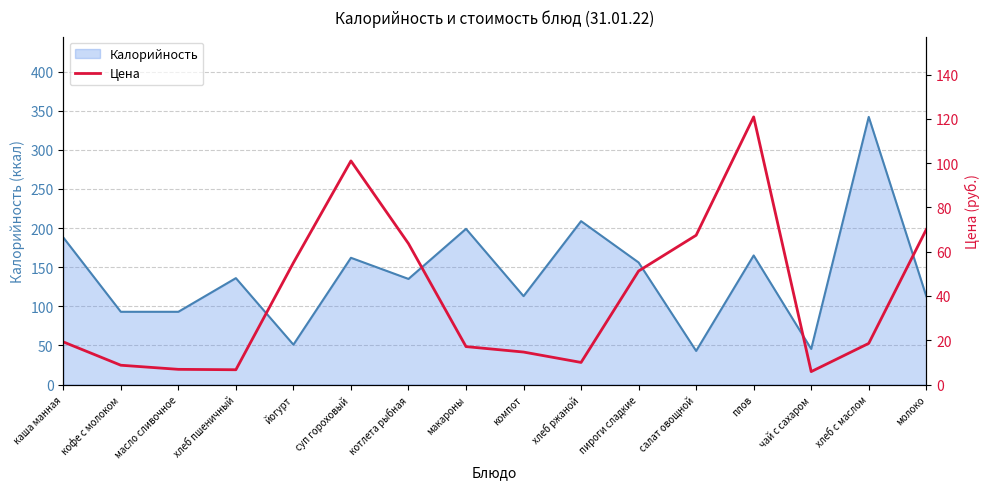

How many values exceed 19?

8